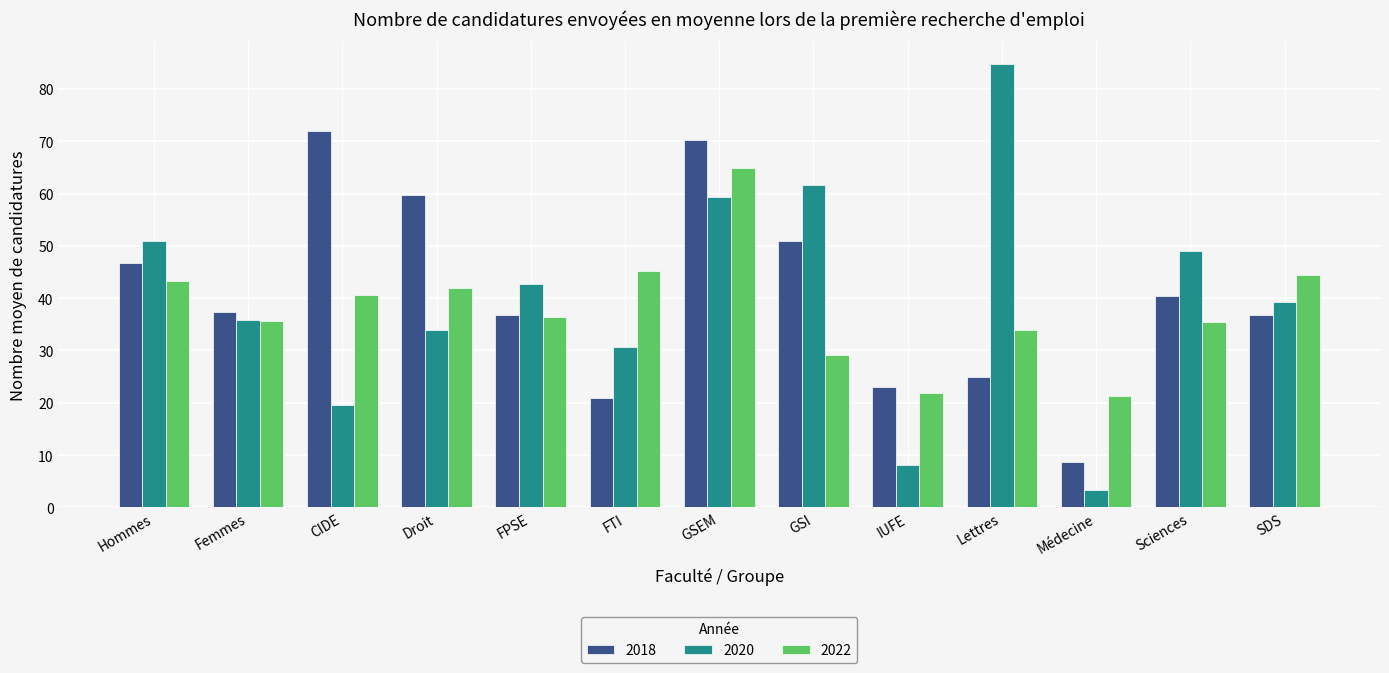

List the series in order of their overall mean, highest first.

2018, 2020, 2022